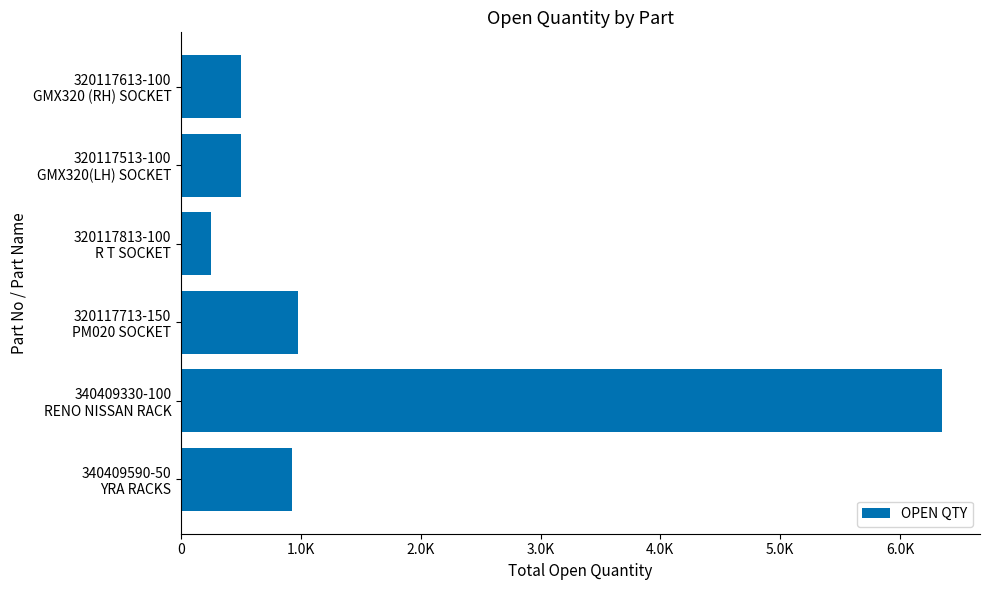

Are the bars horizontal?

Yes